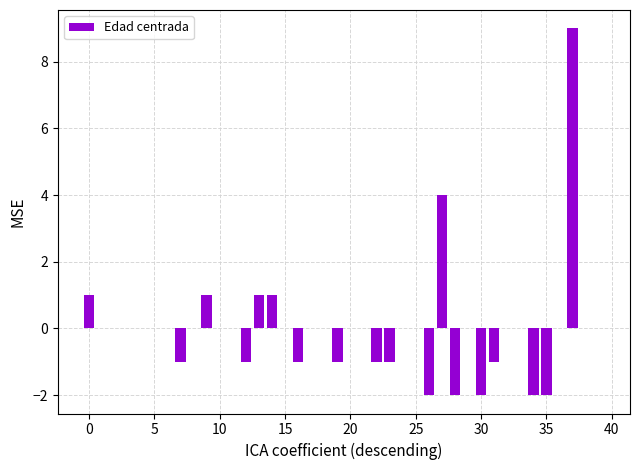

What is the greatest value displayed?

9